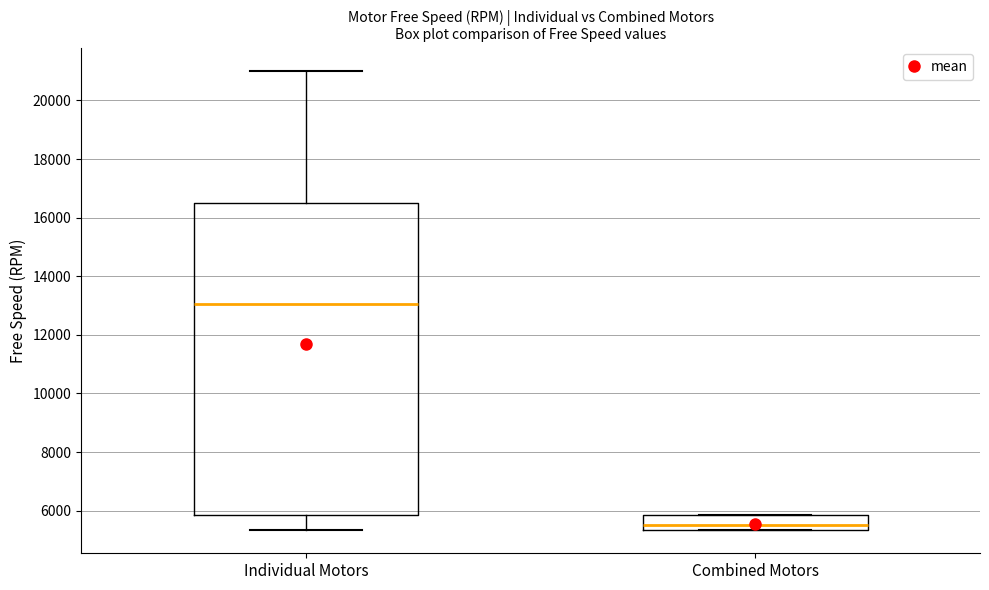

Which box's median line is the highest?

Individual Motors